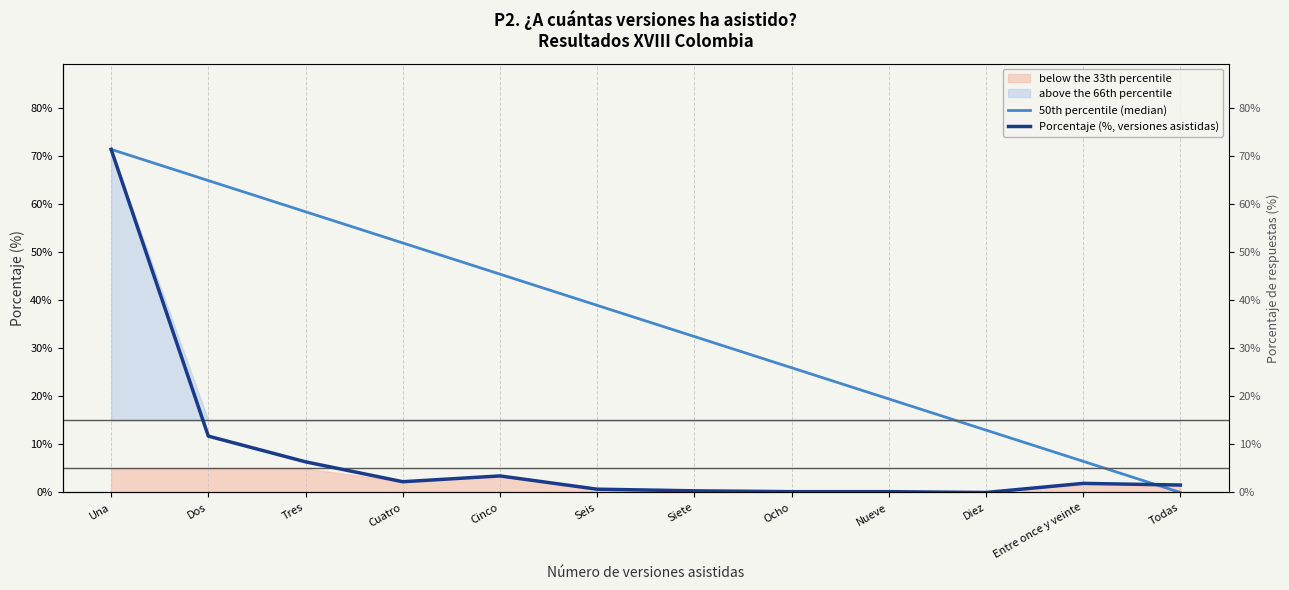

Which series changed the most between Tres and Todas?

50th percentile (median)